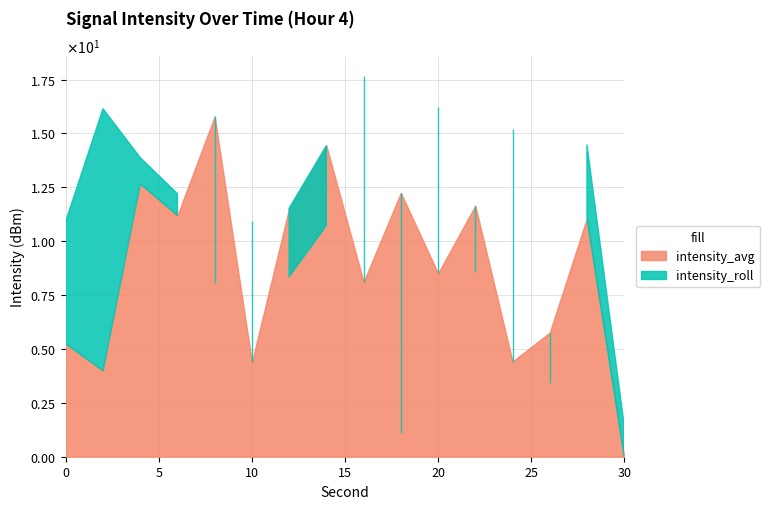

What is the difference between the second highest and minimum values in the intensity_avg series?

14.4